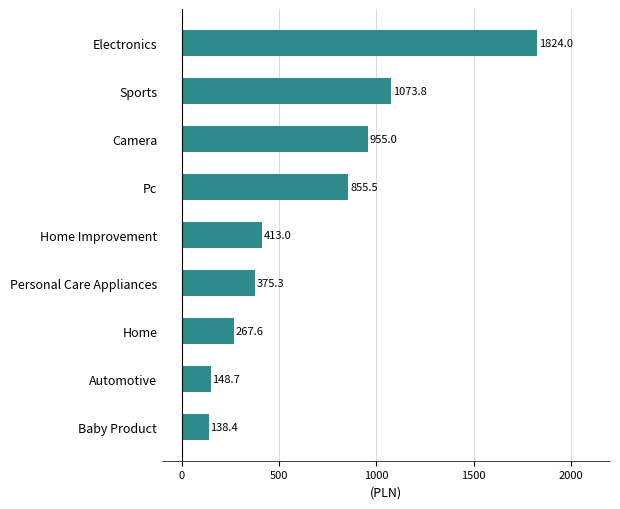

At which category does the chart reach its peak across all series?

Electronics